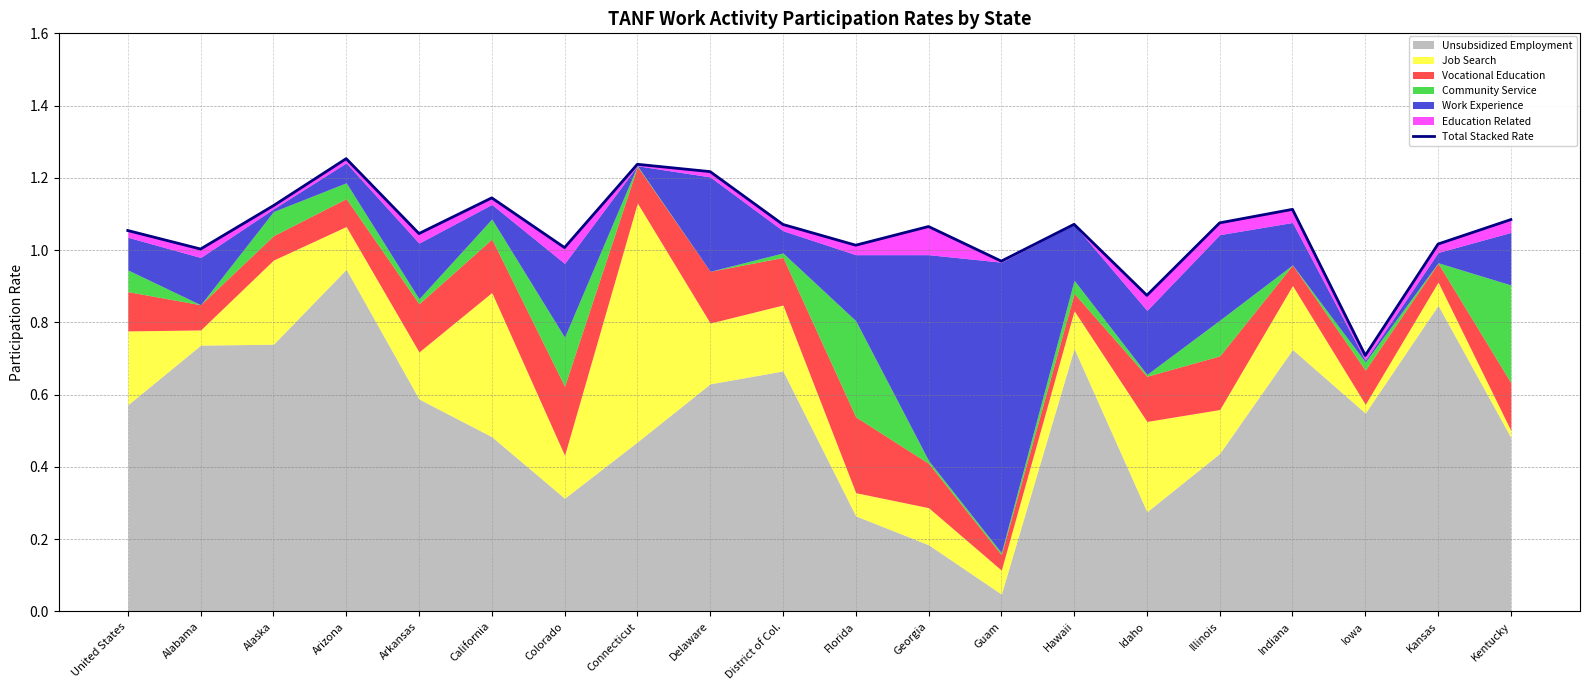

At which label does the data first exceed 1?

United States